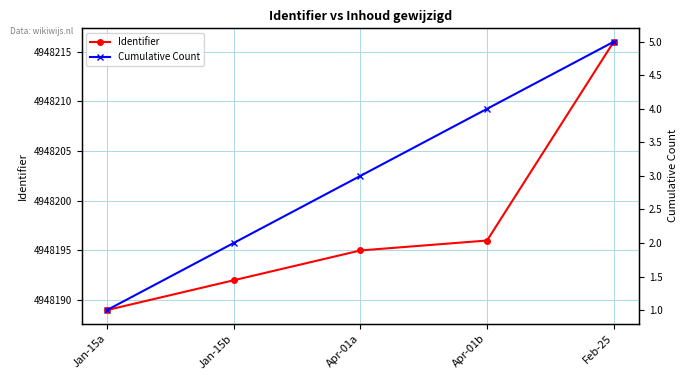

Which series has the widest spread of values?

Identifier